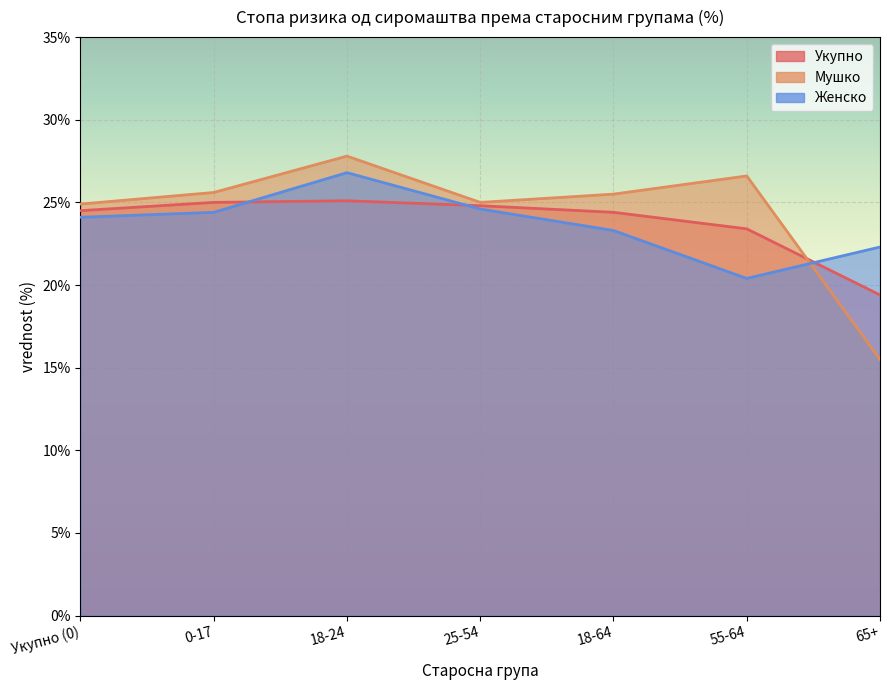

What is the minimum value shown in the chart?

15.5